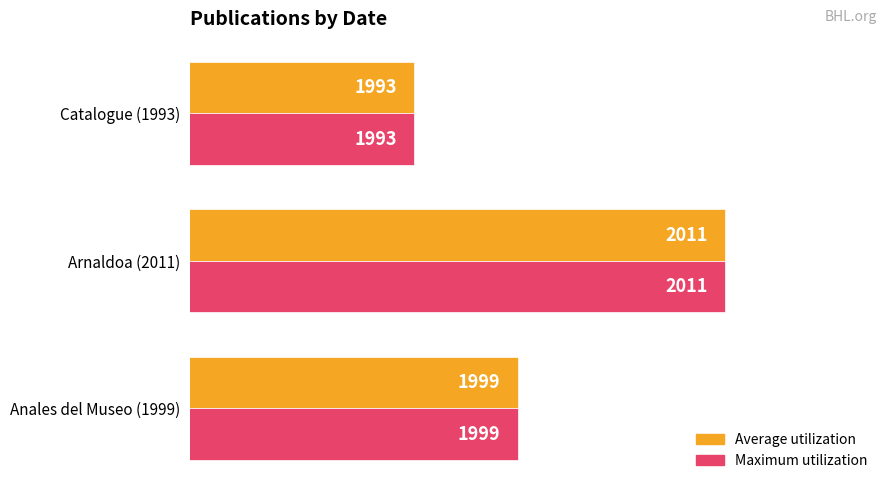

Is it true that Maximum utilization equals 3357 at Arnaldoa (2011)?

False